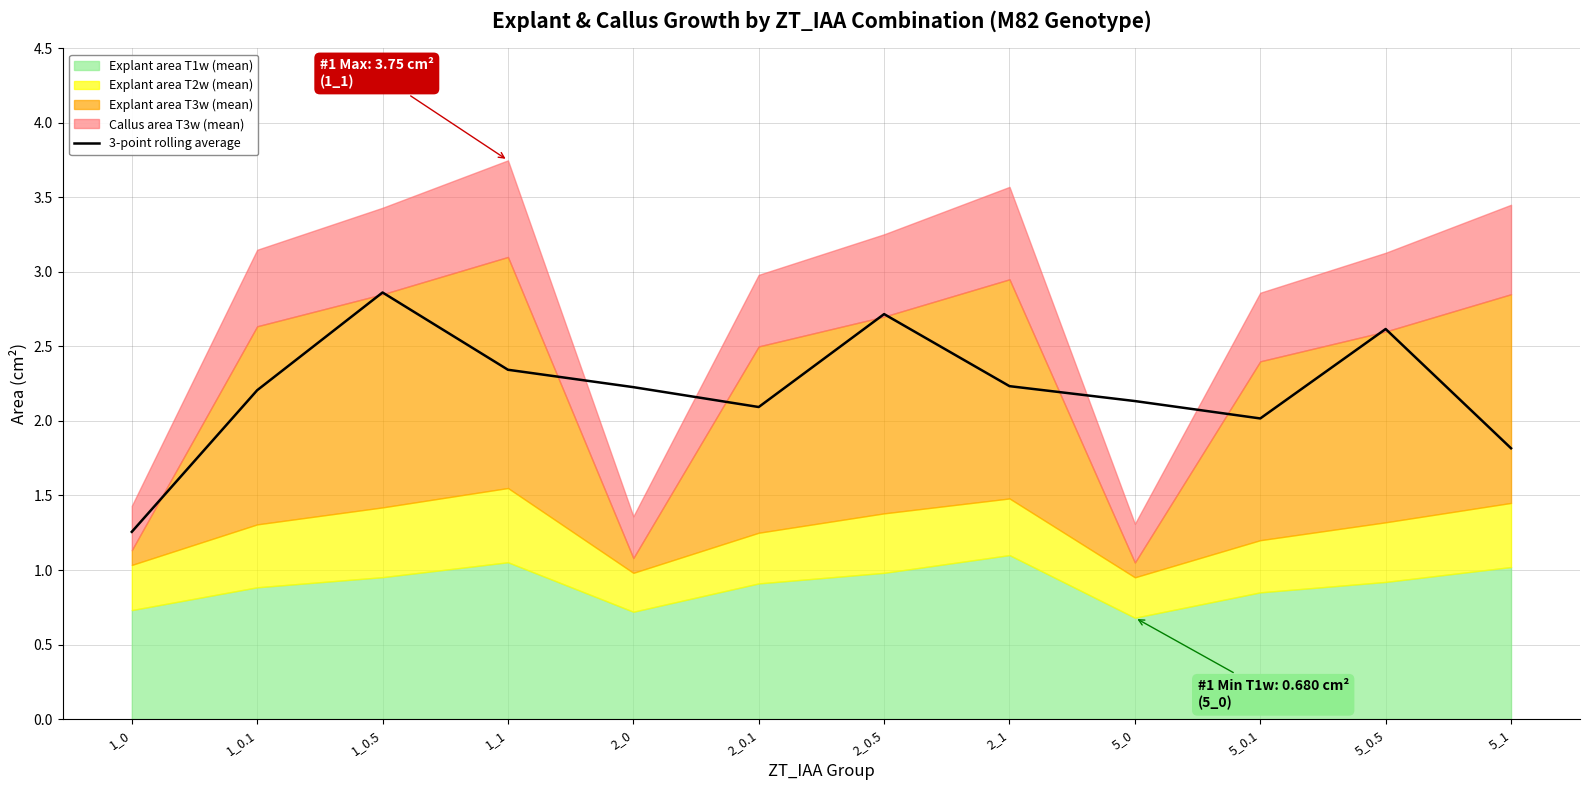

Where does the data first go above 2?

1_0.1